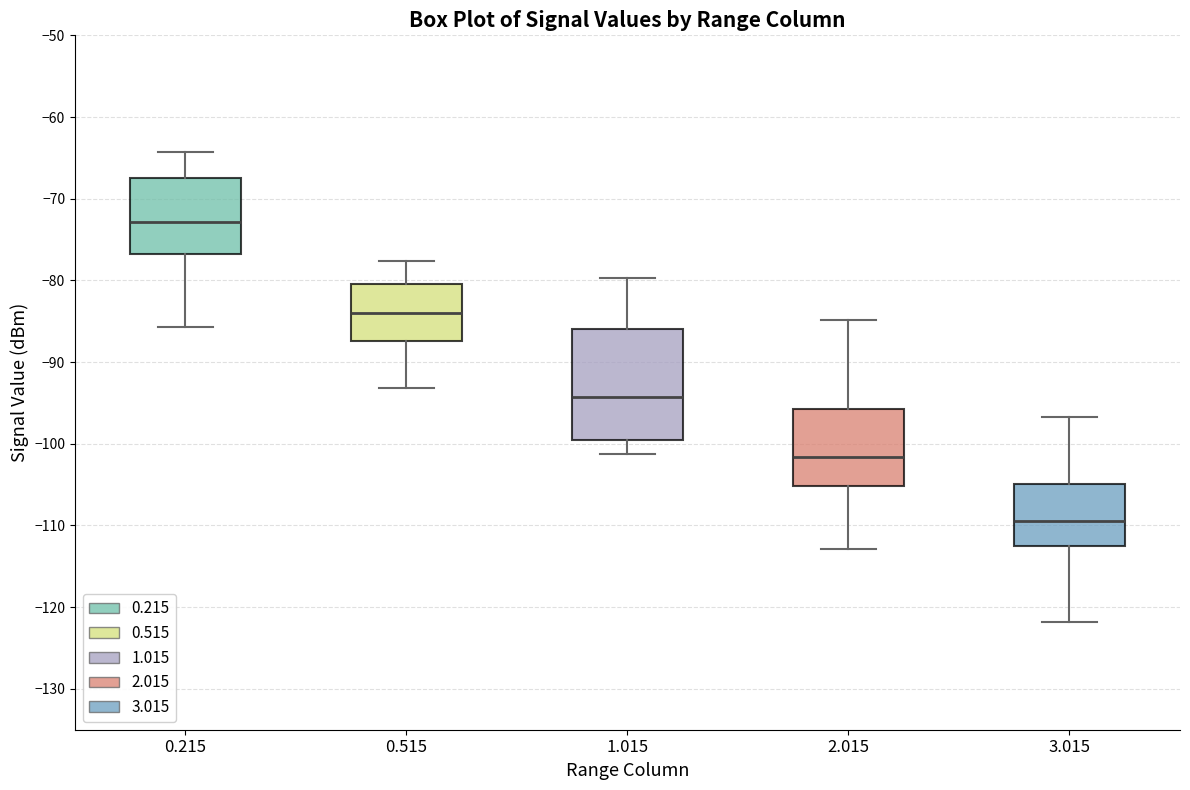

Which box has the lowest median line?

3.015